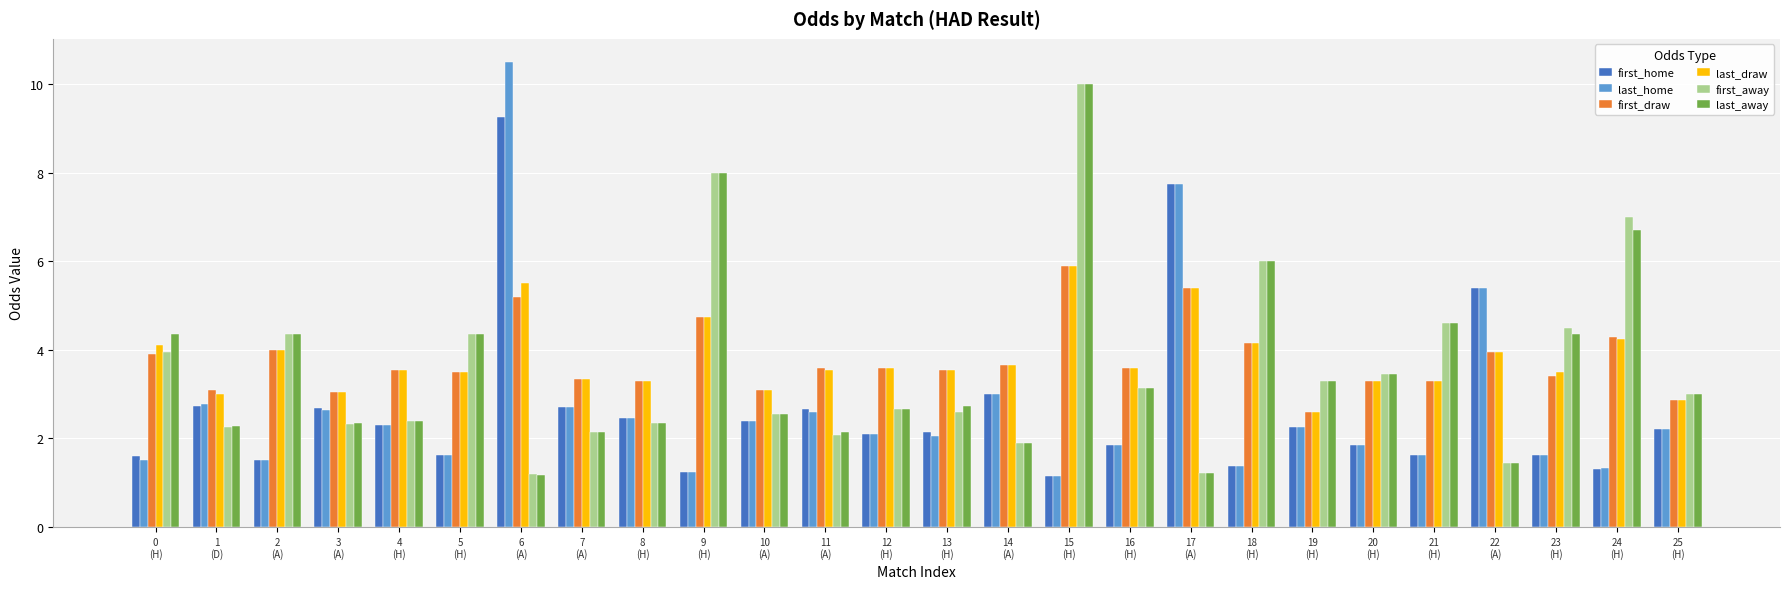

Where does the last_home series first go above 2?

1
(D)